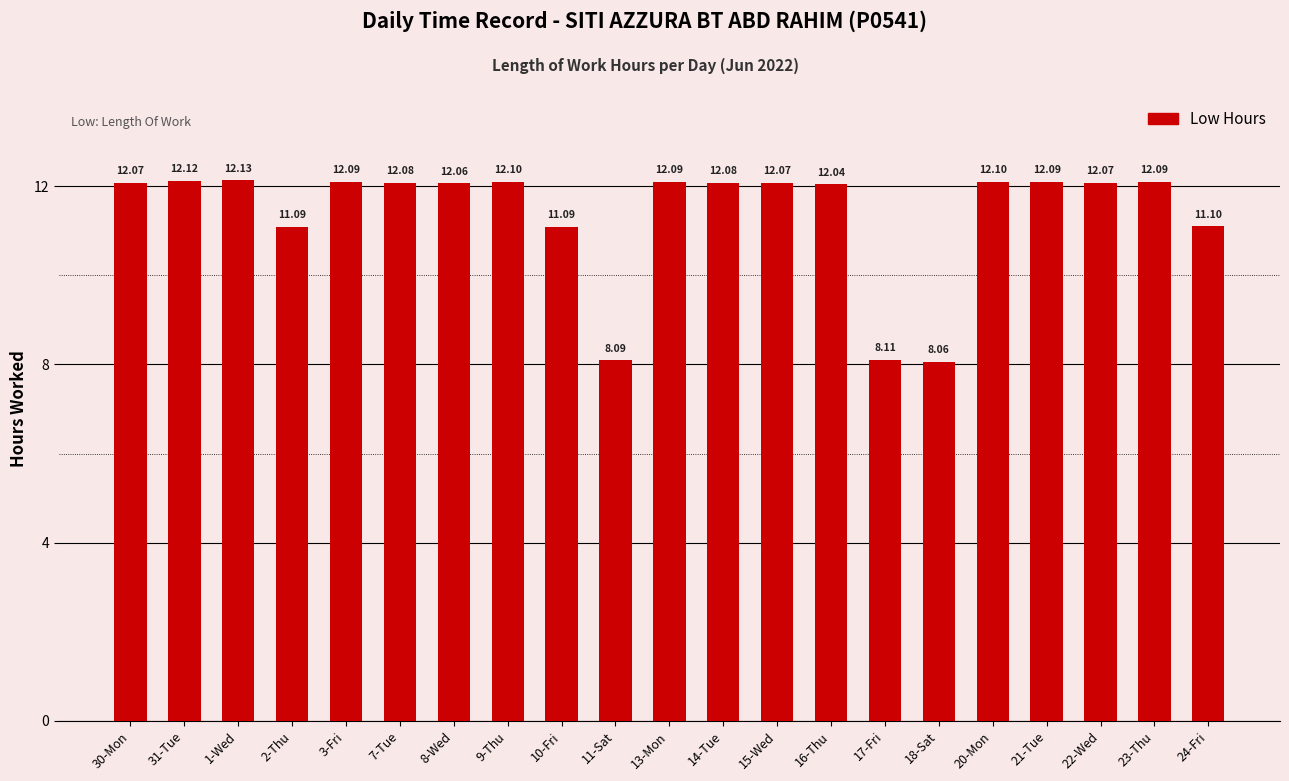

What is the sum of the values at 16-Thu and 2-Thu?

23.1